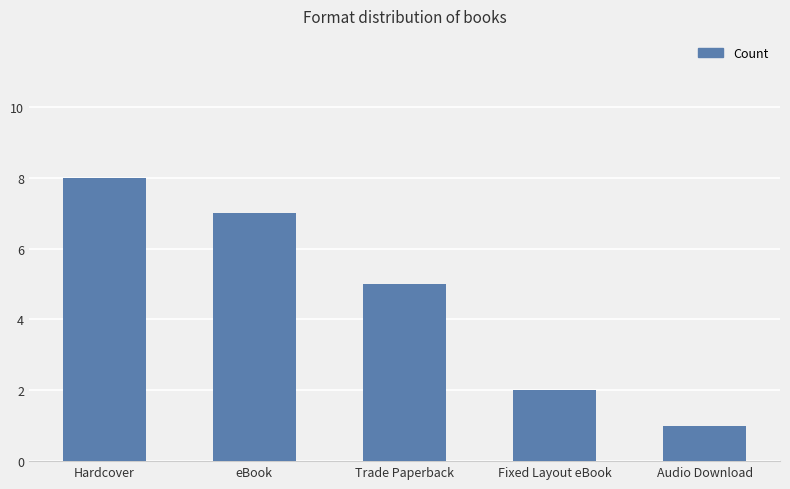

The chart shows a value of 1 at Audio Download. True or false?

True